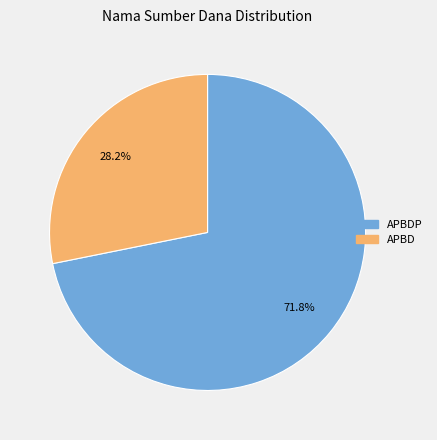

How many segments does this pie chart have?

2